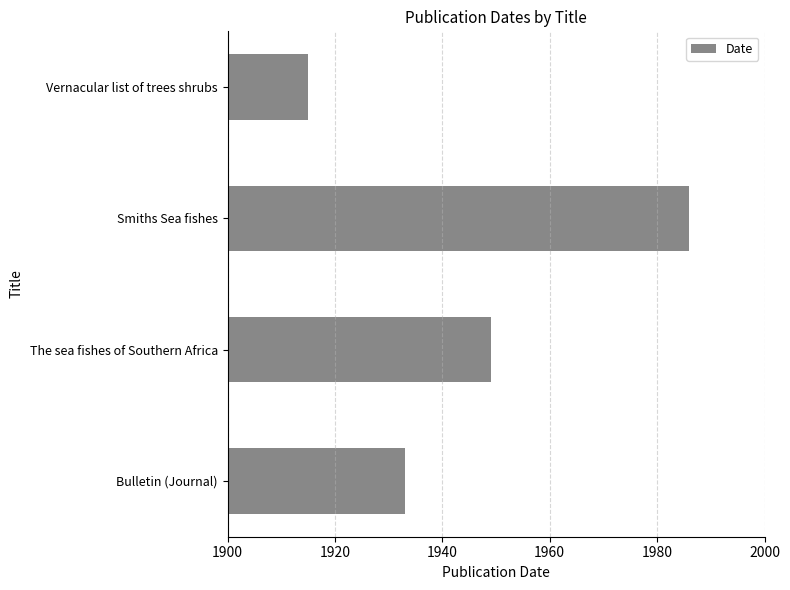

What is the minimum value shown in the chart?

1915